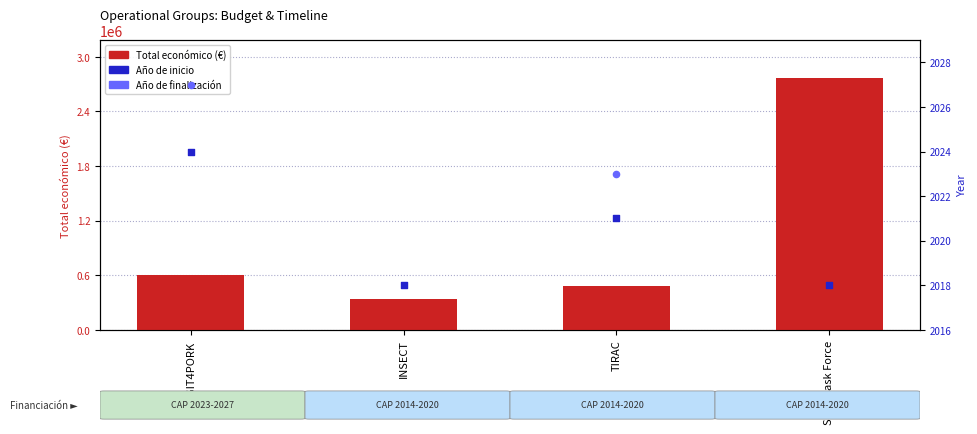

What is the total value across all series at DIGIT4PORK?

613257.0